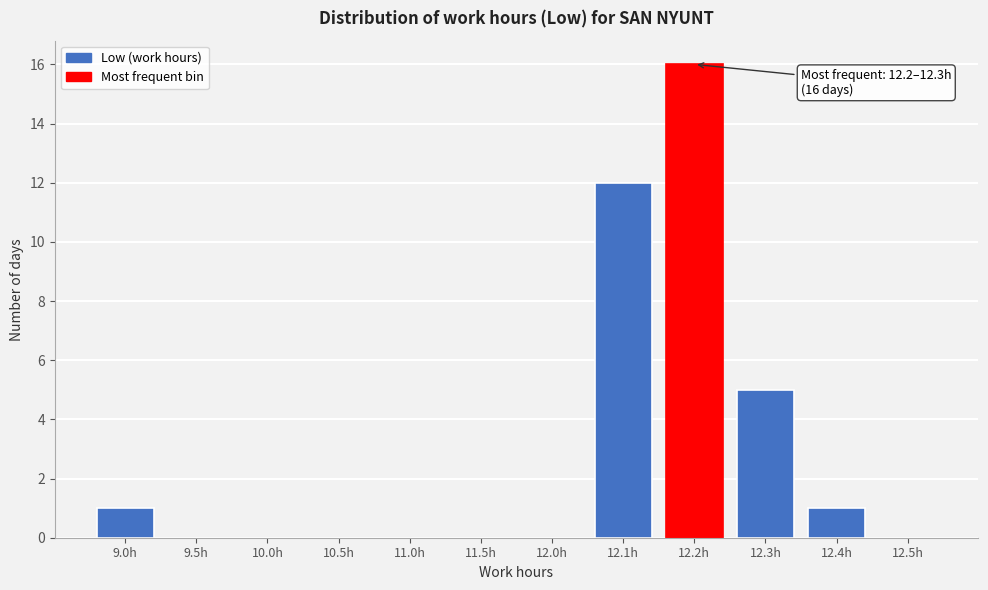

Reading left to right, extract all data points from this chart.

9.0h=1	9.5h=0	10.0h=0	10.5h=0	11.0h=0	11.5h=0	12.0h=0	12.1h=12	12.2h=16	12.3h=5	12.4h=1	12.5h=0